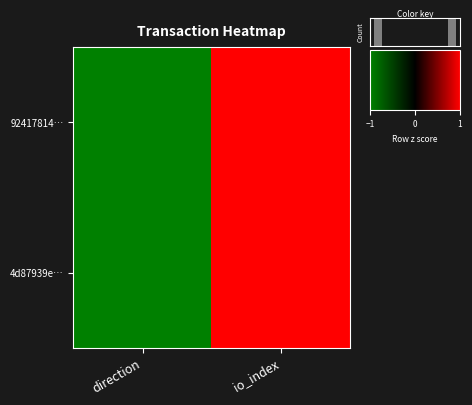

Which series has the largest total across all categories?

92417814…